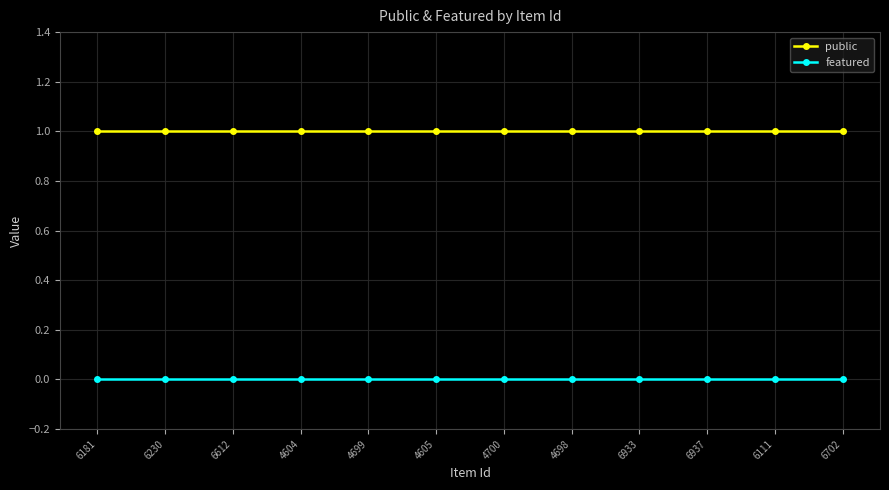

True or false: public and featured cross at least once.

False